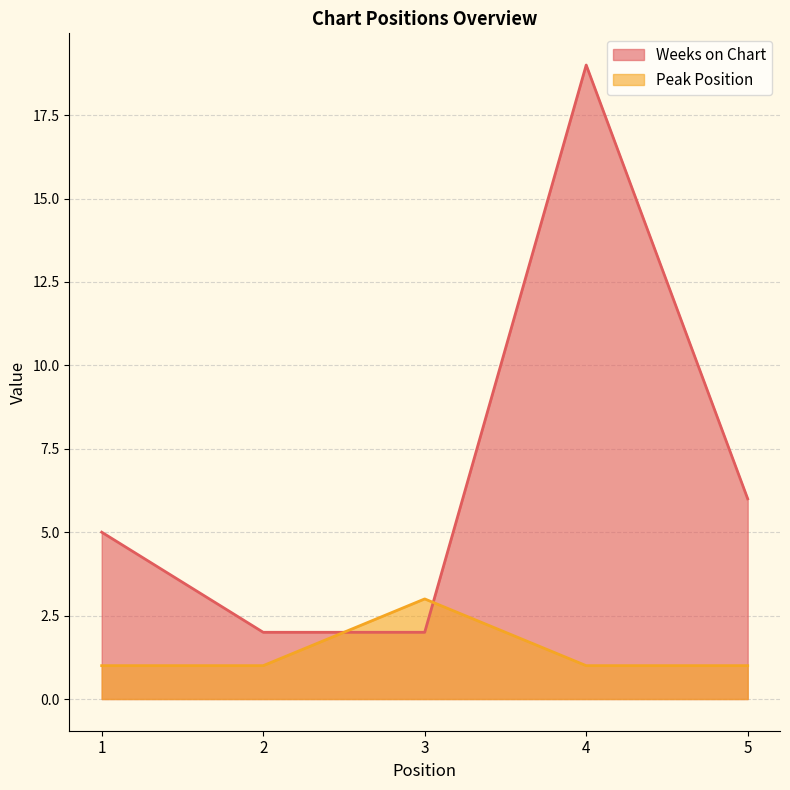

True or false: Peak Position and Weeks on Chart cross at least once.

True